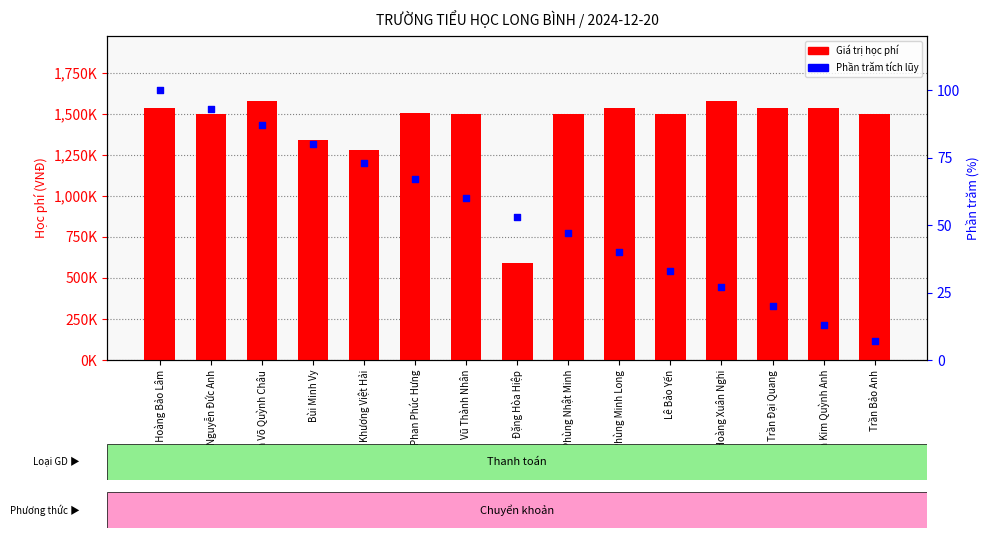

At how many categories does at least one series exceed 914791?

14